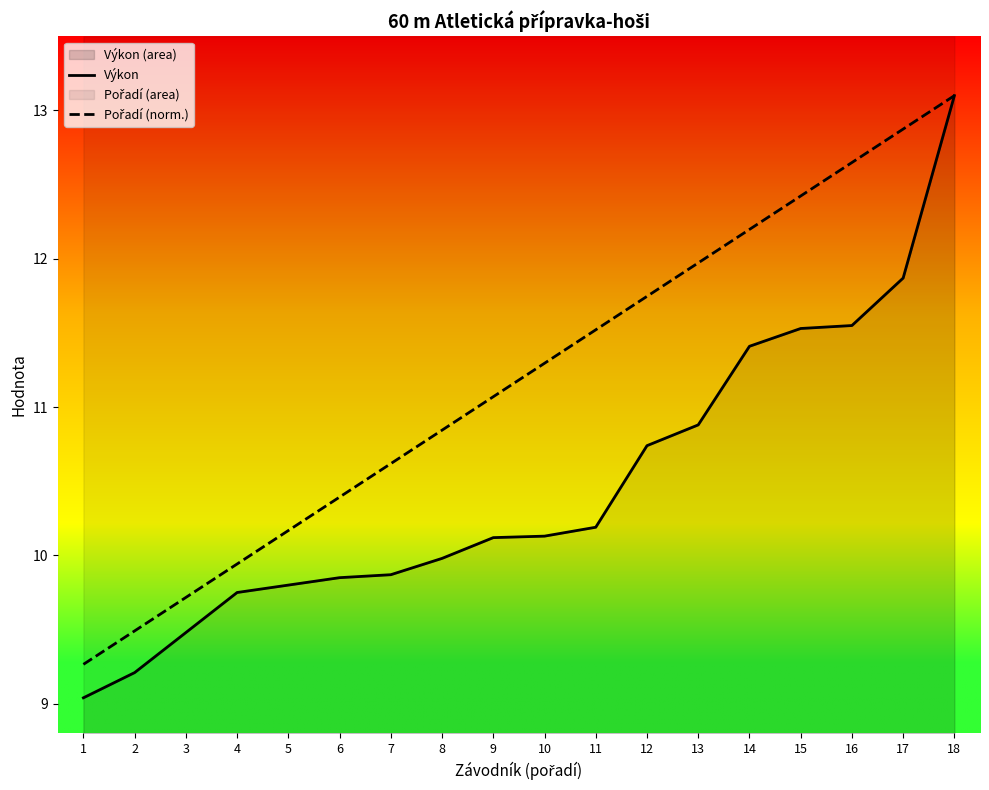

What is the sum of all Pořadí (norm.) values?

201.3